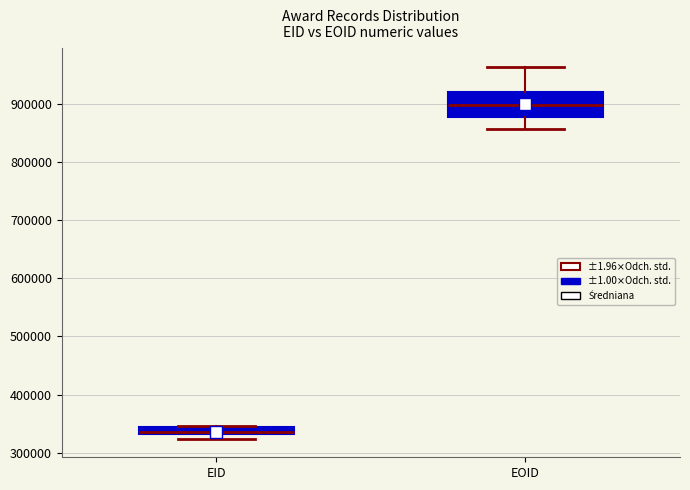

Where is the upper edge of the box for EOID on the y-axis? The values are not printed on the chart, so give them approximately, as read against the axis.

920000